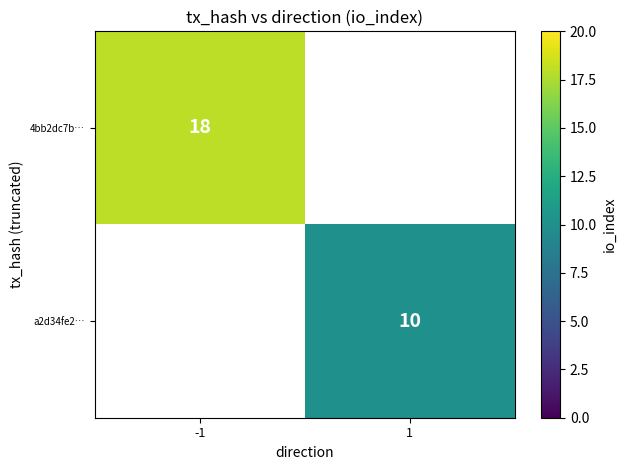

How many data points does each series have?

2